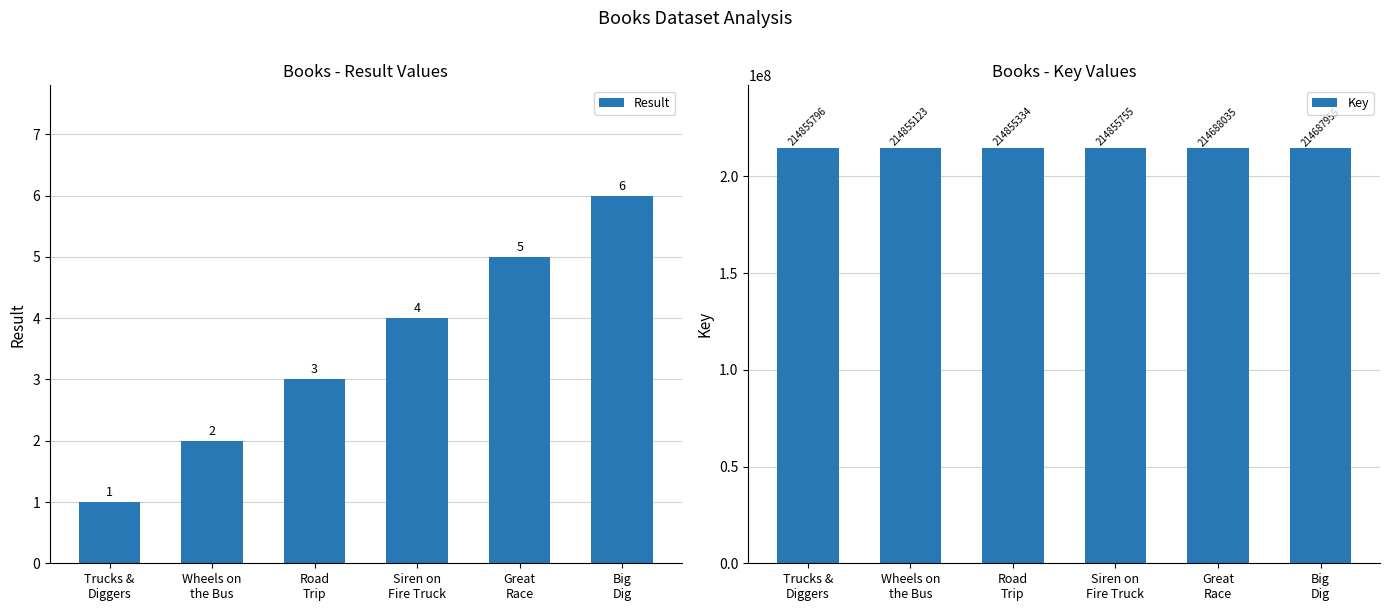

List the series in order of their overall mean, highest first.

Key, Result